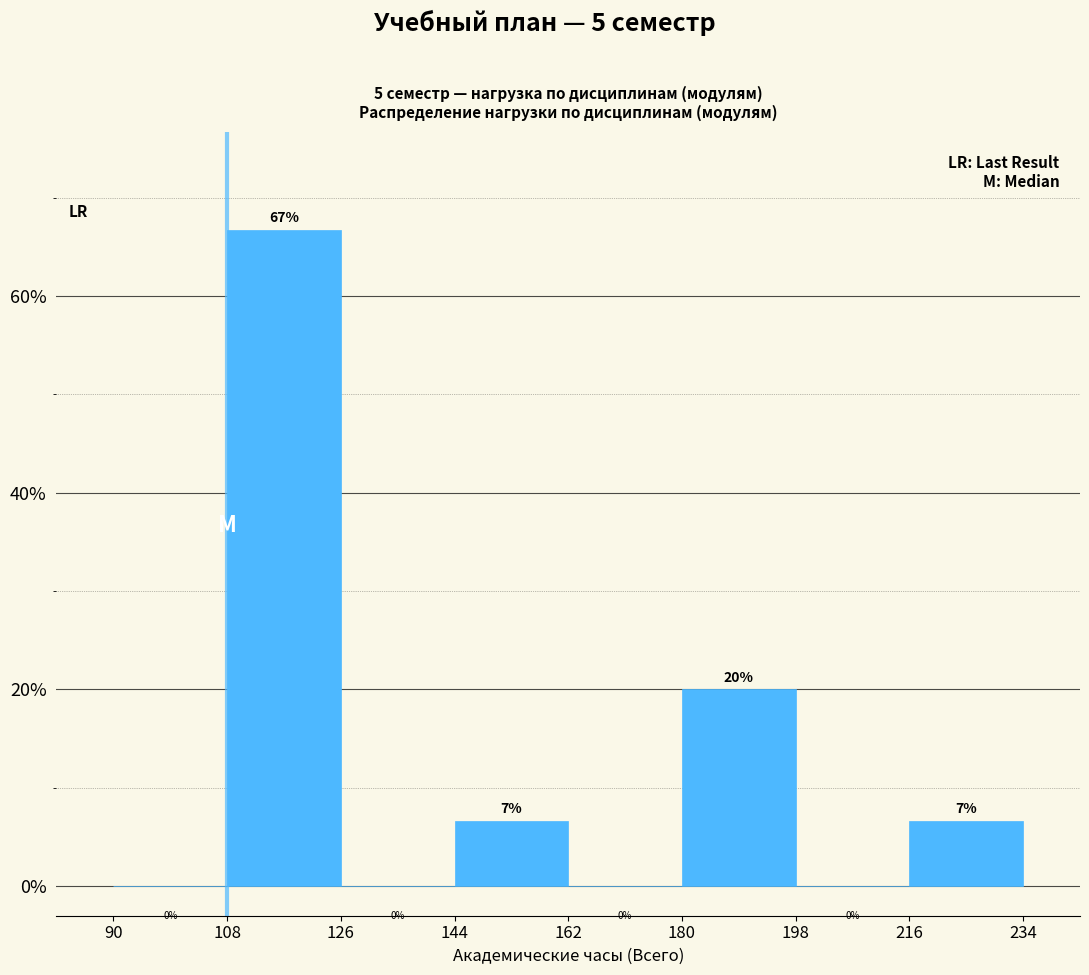

Over which range of the x-axis is the bar tallest?

108 to 126